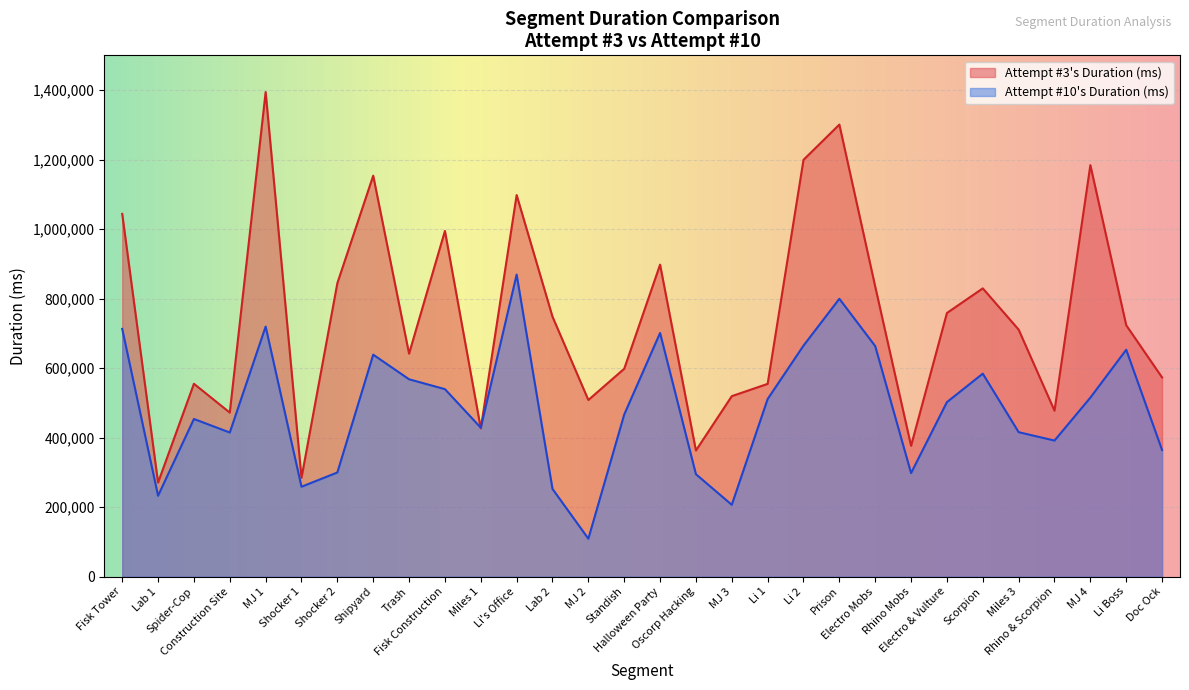

What is the sum of all values?

22333332